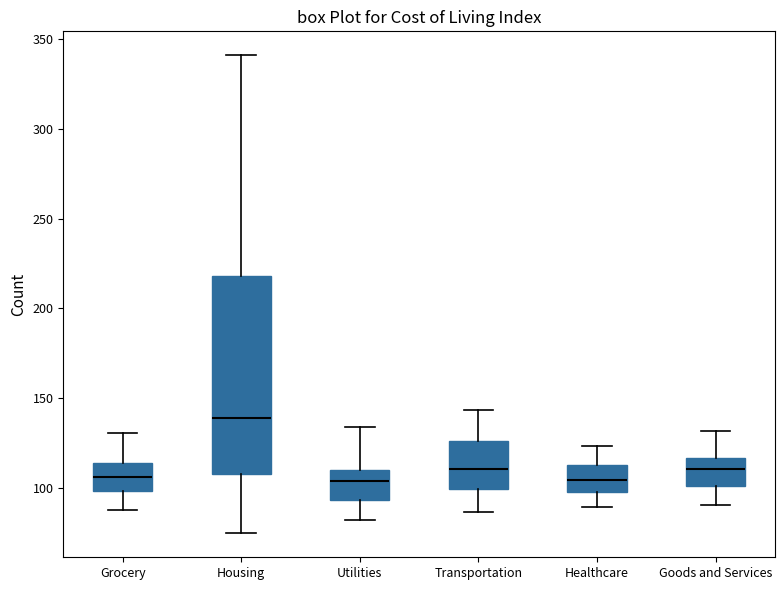

Which box has the highest median line?

Housing